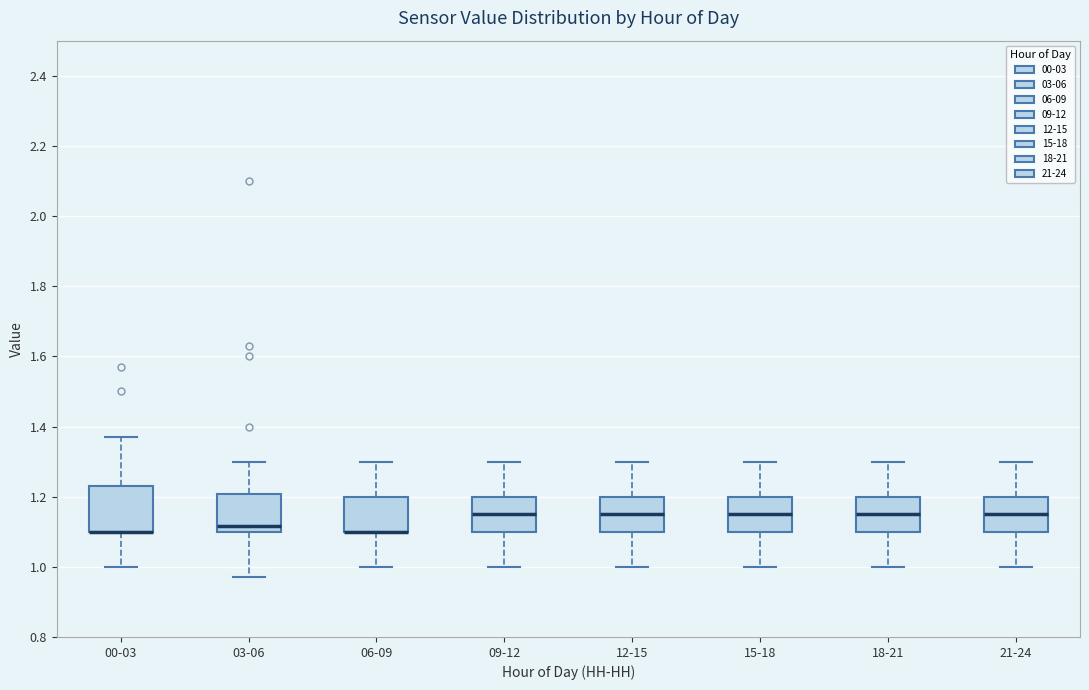

Which box is the tallest, from its lower edge to its upper edge?

00-03